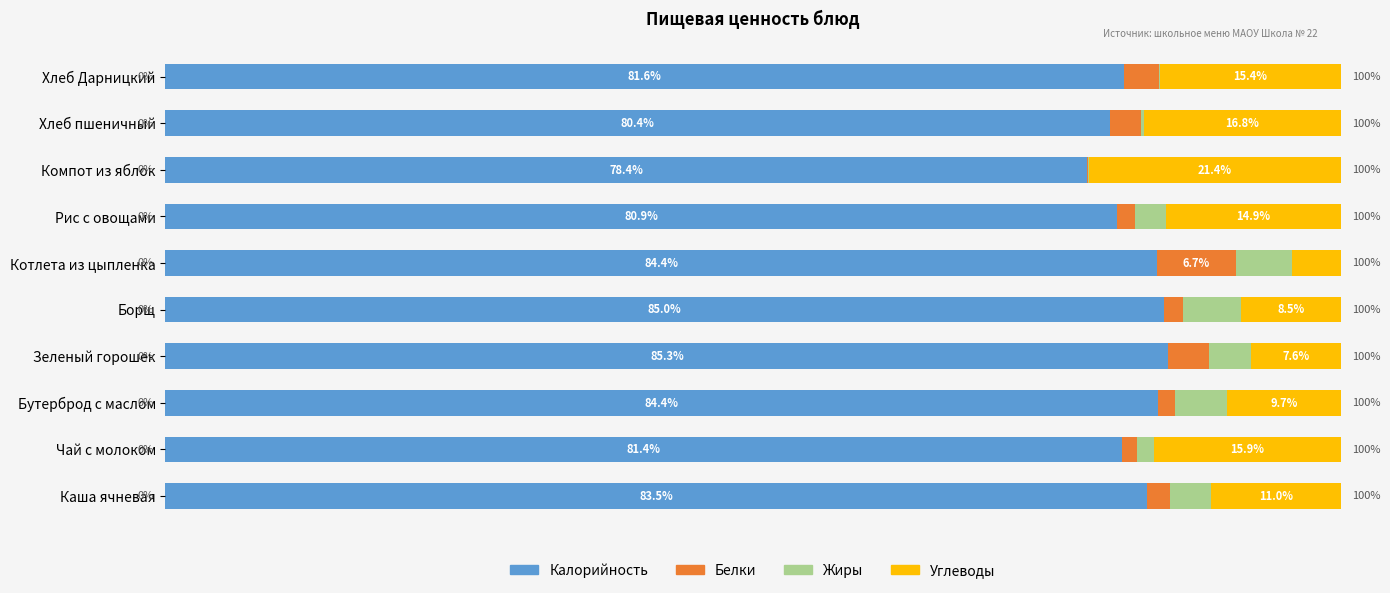

At which label is Калорийность closest to 81?

Рис с овощами